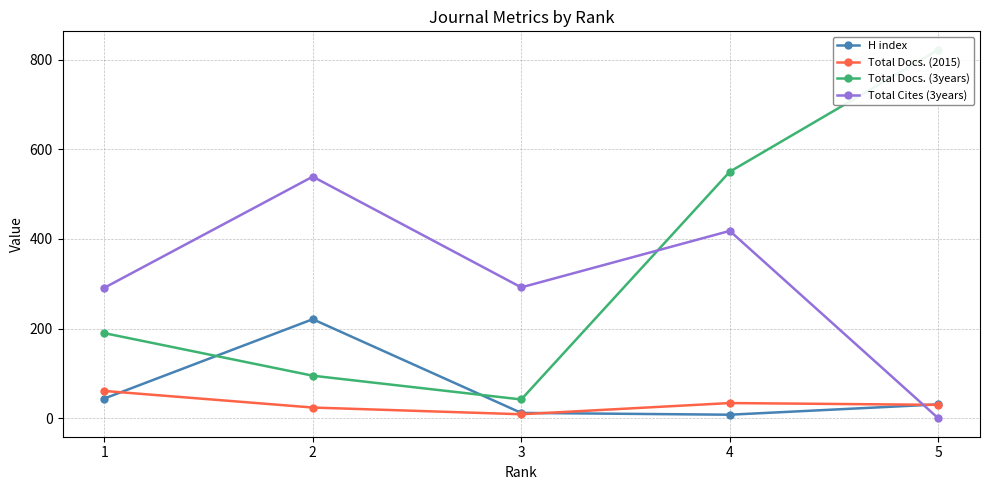

At which category is the sum across all series the highest?

4